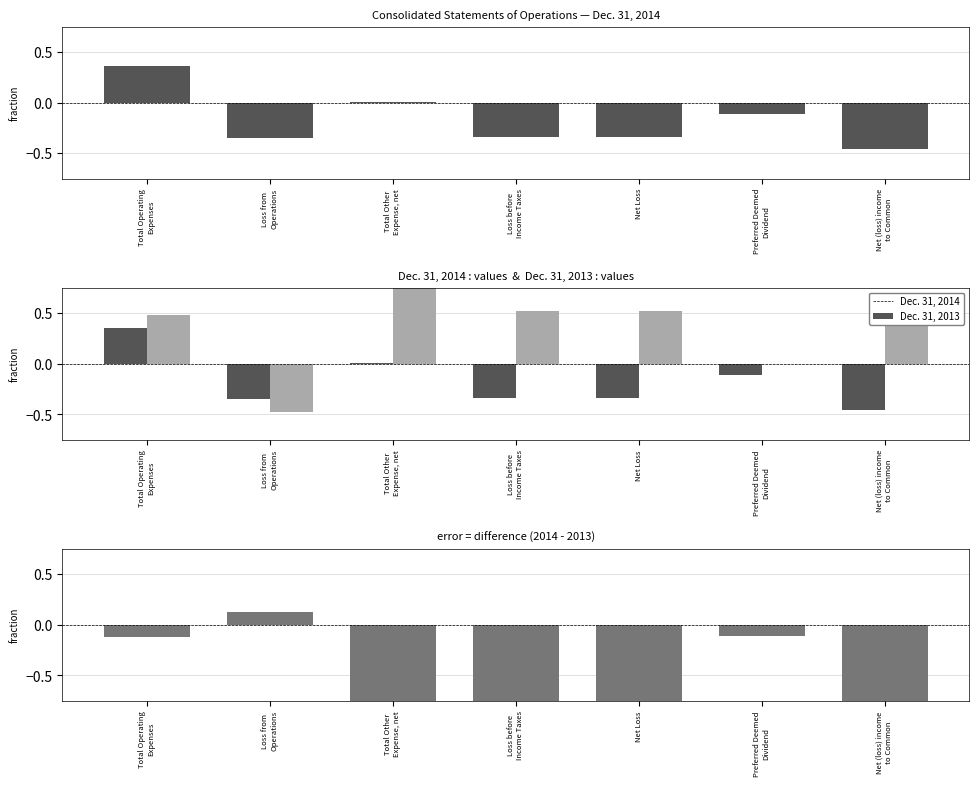

Is the value of Dec. 31, 2014 at Loss before
Income Taxes greater than the value of Difference (2014 - 2013) at Total Other
Expense, net?

Yes